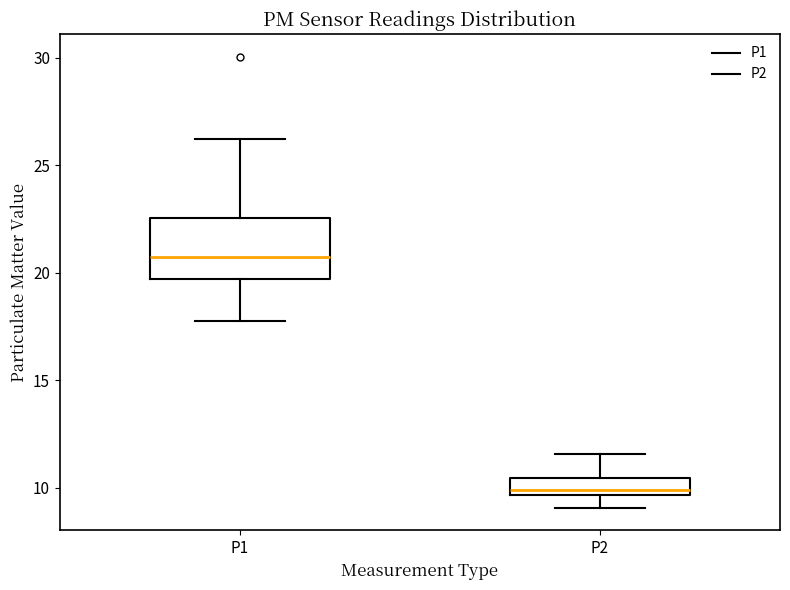

Which box's median line is the highest?

P1